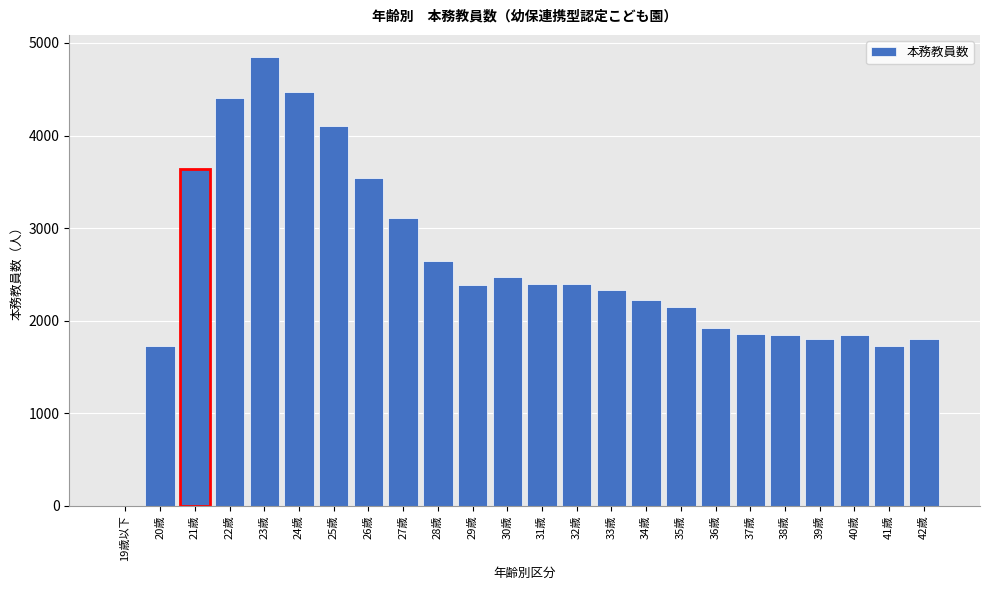

Is it true that the value at 21歳 is 5491?

False